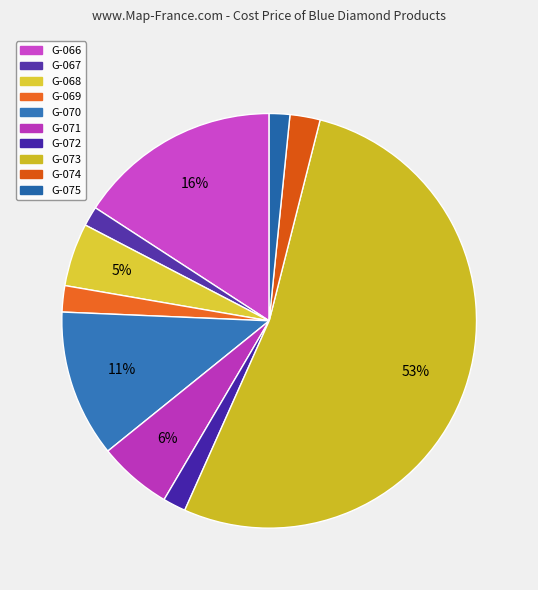

How many slices are in this pie chart?

10